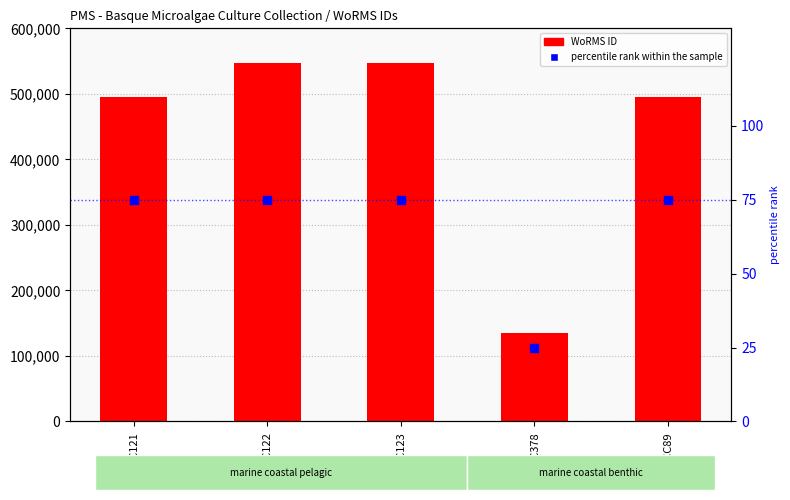

Is the value of percentile rank within the sample at BMCC121 greater than the value of WoRMS ID at BMCC378?

No